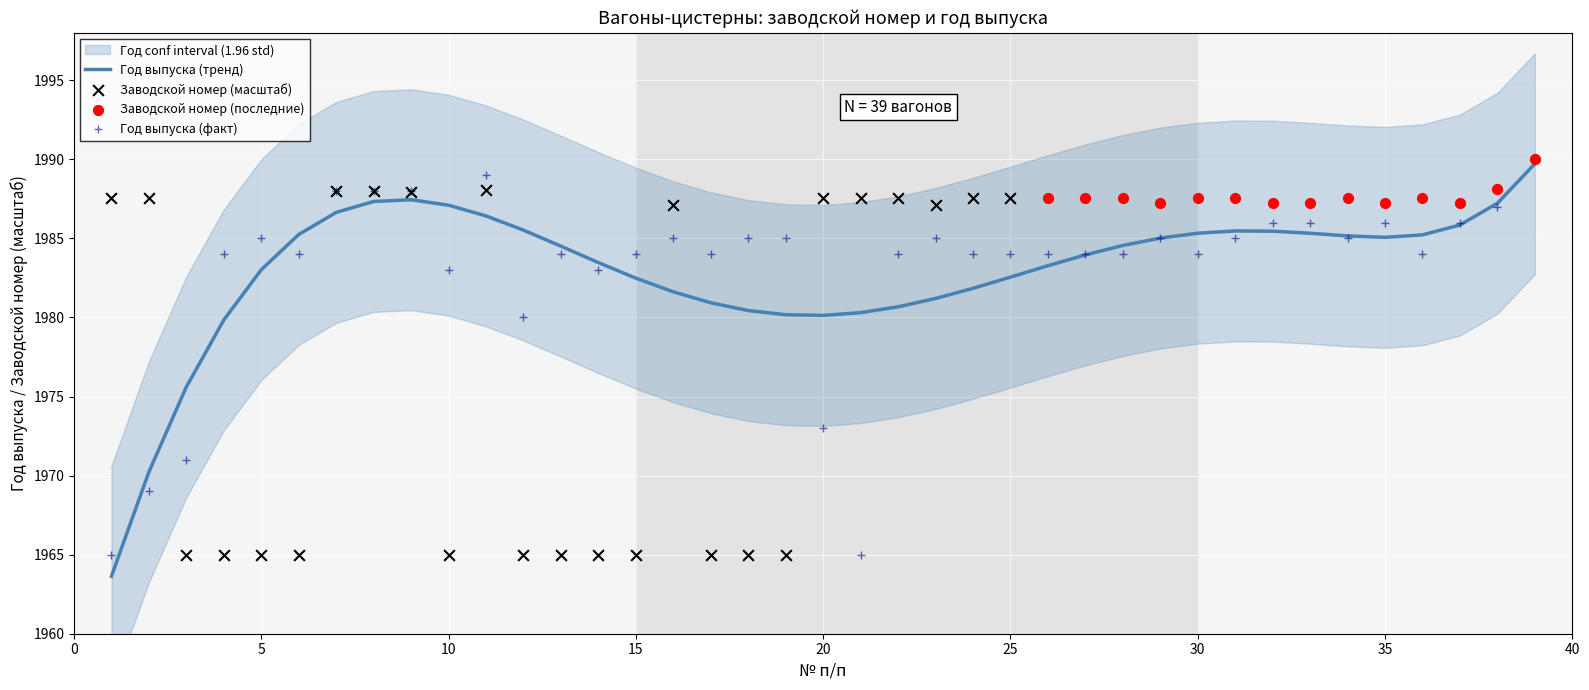

What is the change in value from 12 to 37?

+6